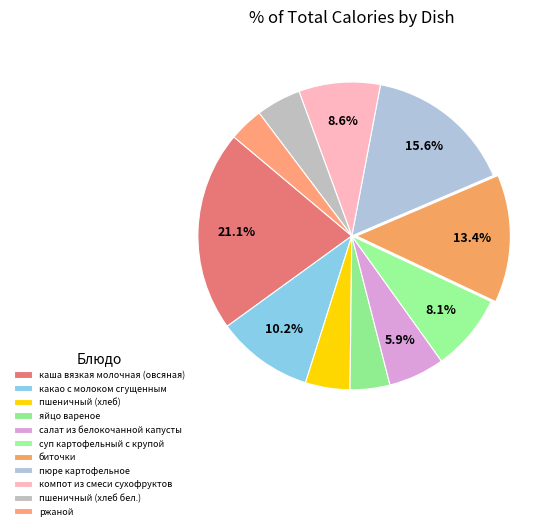

How much of the chart is everything except ржаной?

96.4%